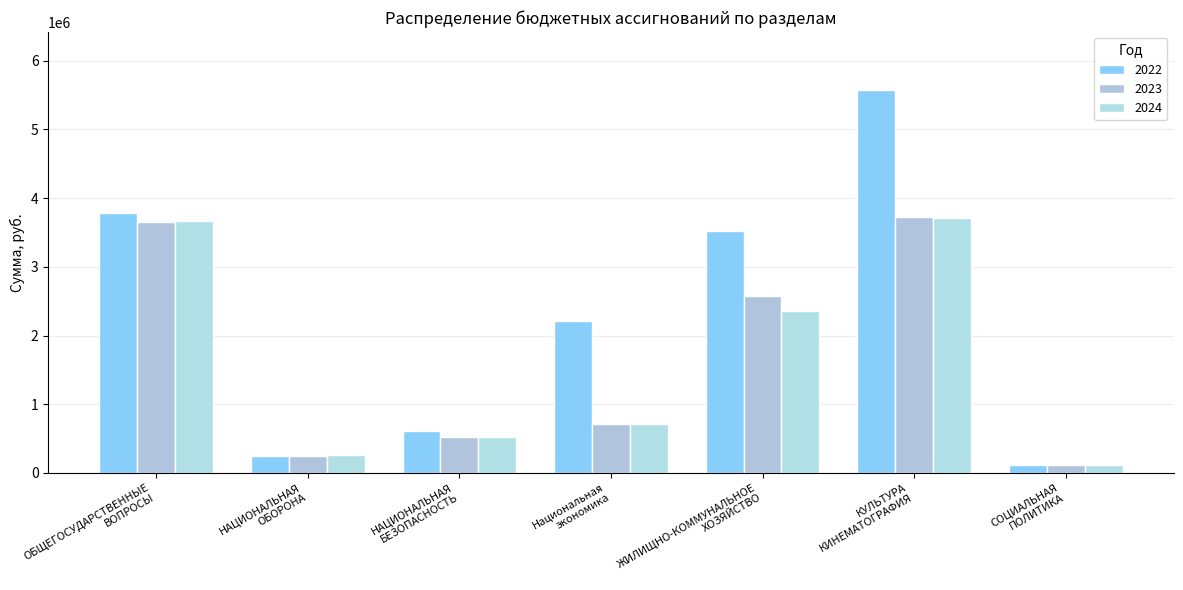

Is the value of 2024 at Национальная
экономика greater than the value of 2023 at Национальная
экономика?

No